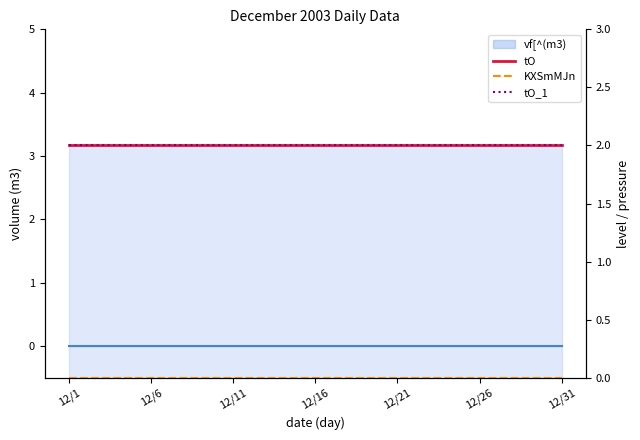

What is the minimum value for tO_1?

2